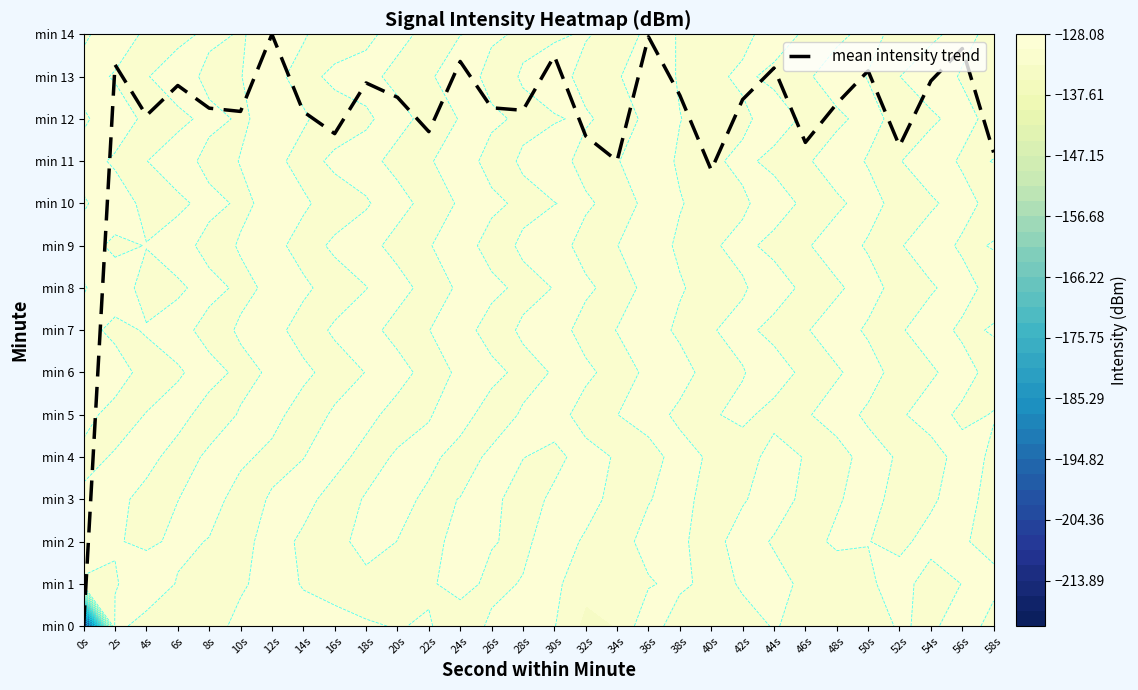

What is the difference between the maximum and minimum values?

14.0